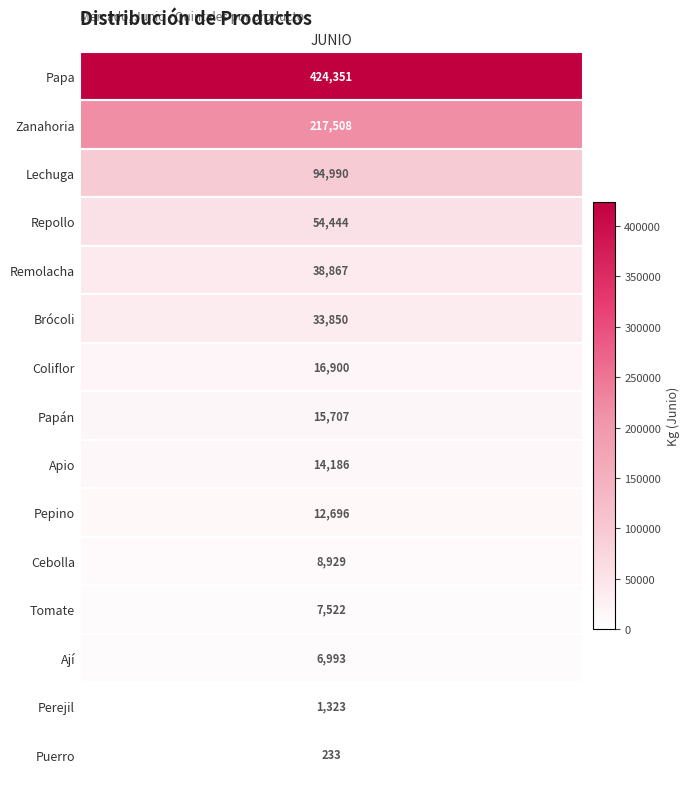

What is the ratio of the value at 12 to the value at 4?

0.2